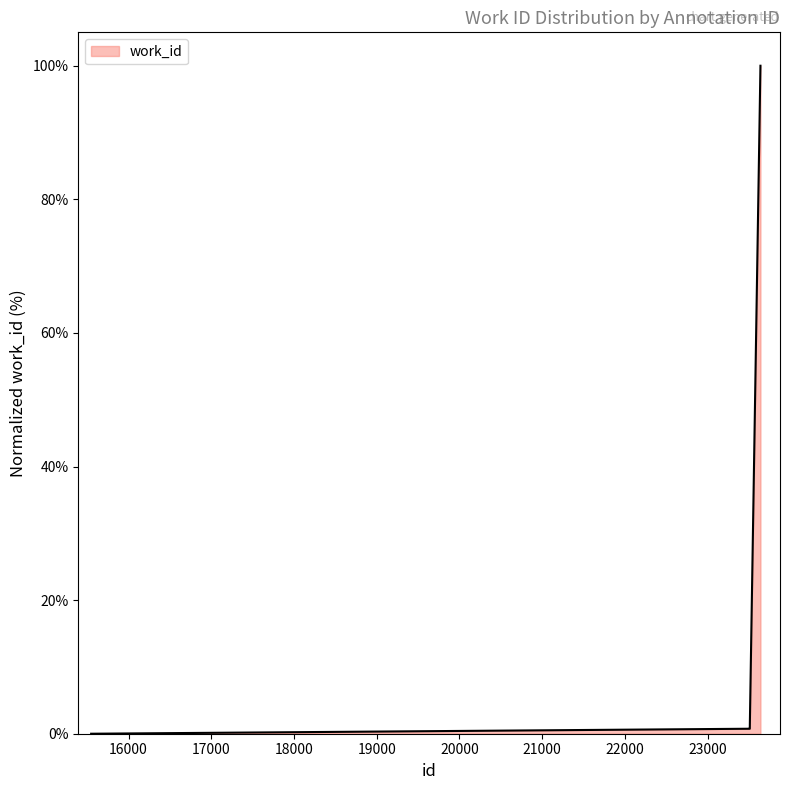

What is the difference between the maximum and minimum values?

100.0